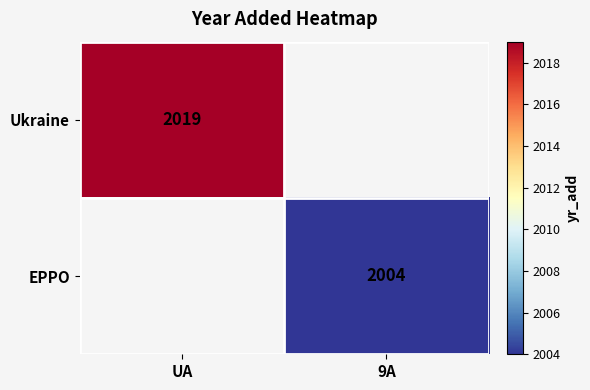

Is it true that Ukraine equals 2019 at UA?

True